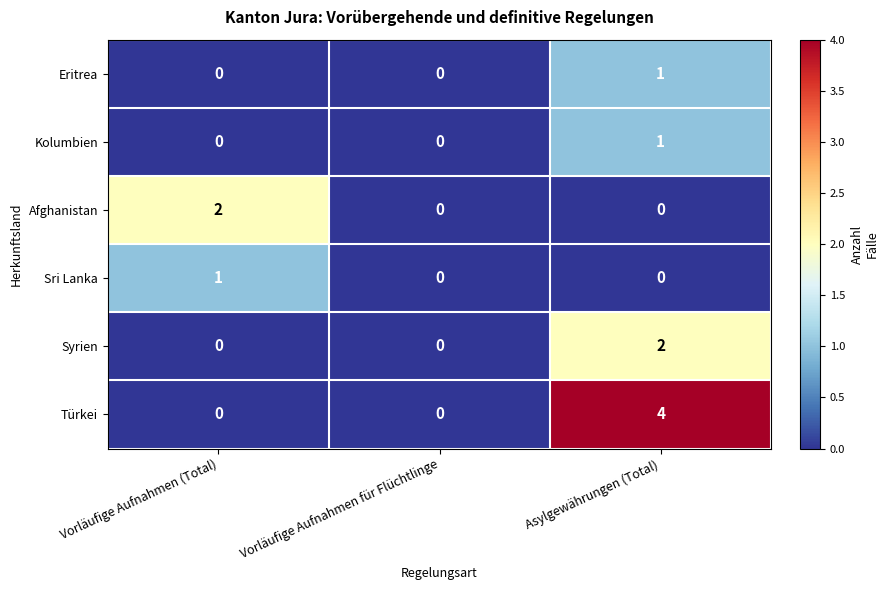

Which category has the highest value across all series?

Asylgewährungen (Total)